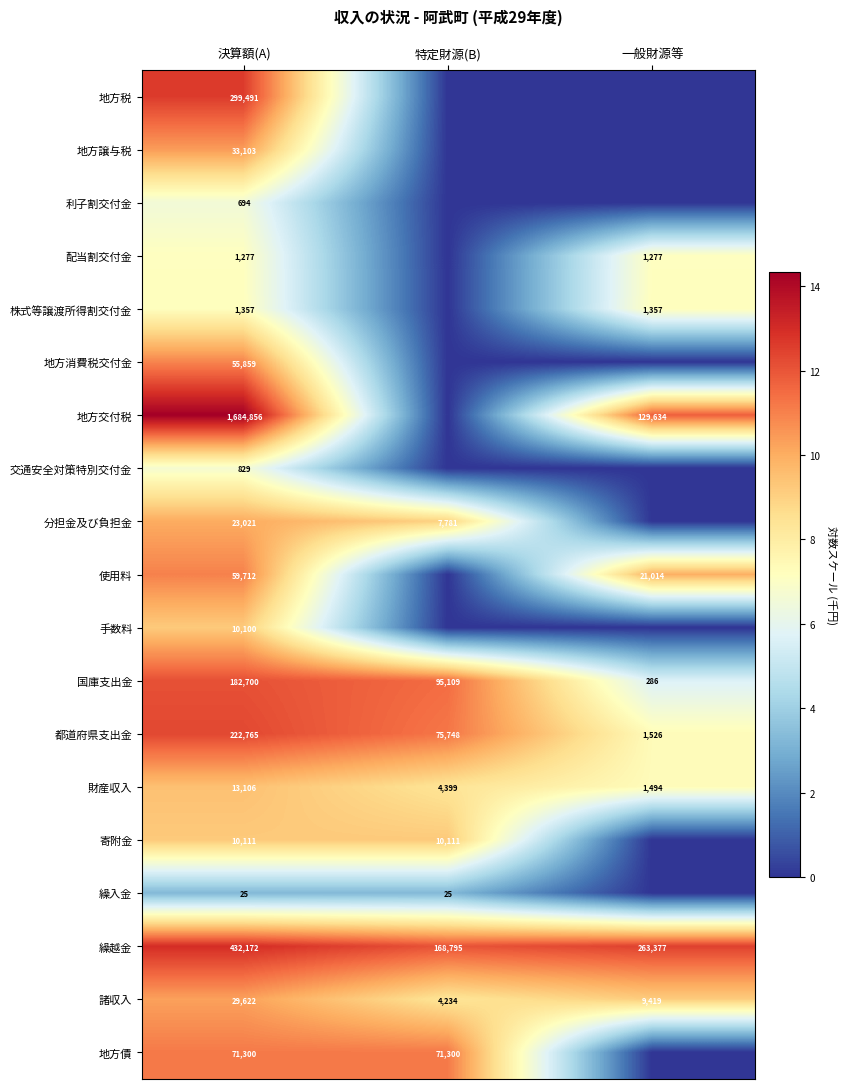

What is the spread (max minus min) of values at 決算額(A)?

1684831